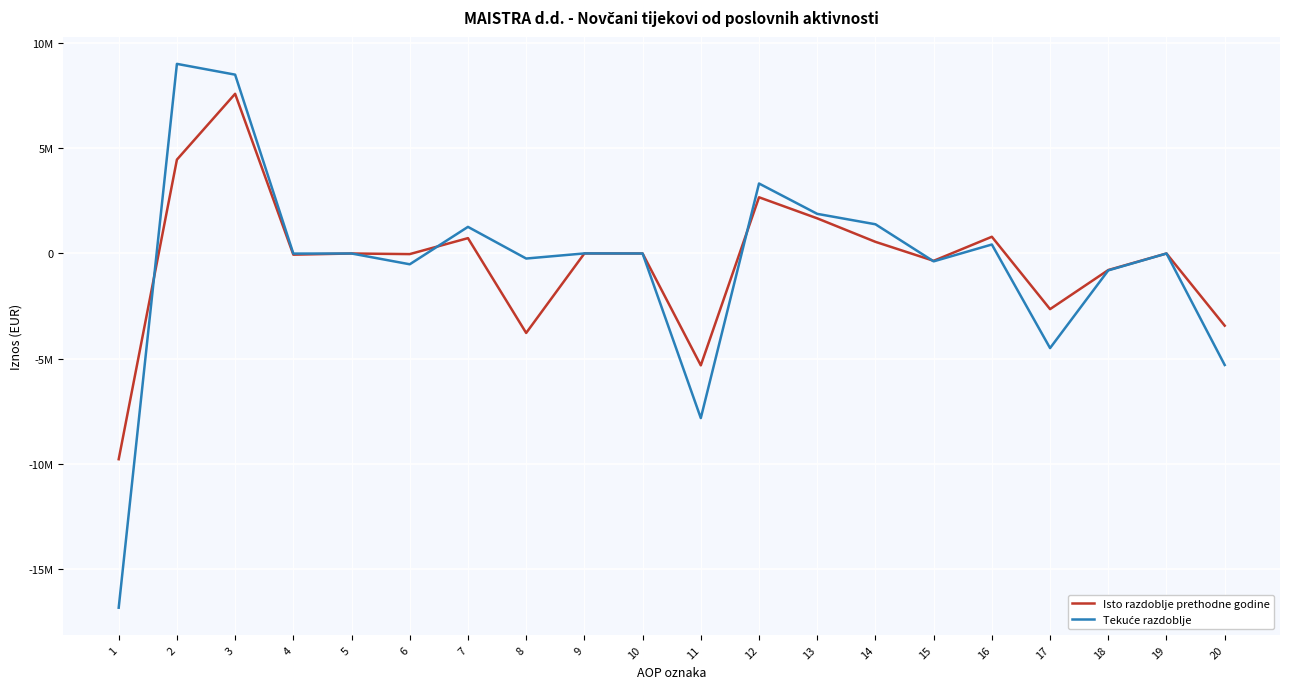

What is the value of the Tekuće razdoblje point at the 13th from the left?

1884758